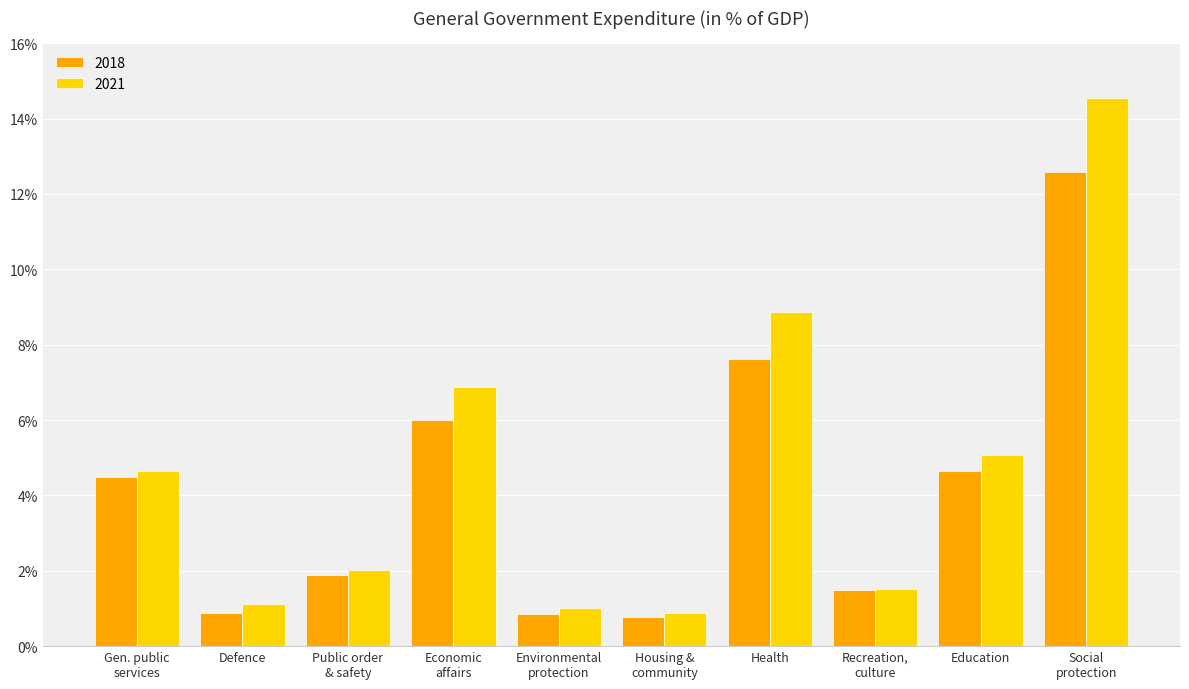

At which label does 2021 first exceed 4?

Gen. public
services